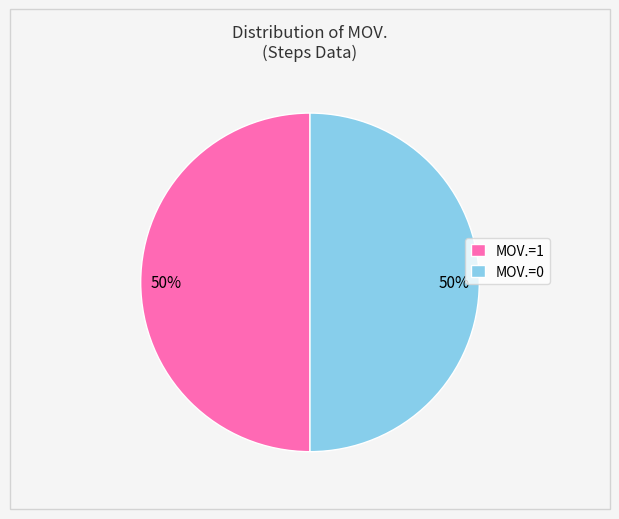

To the nearest percent, what is the difference between the MOV.=1 and MOV.=0 slice percentages?

0%